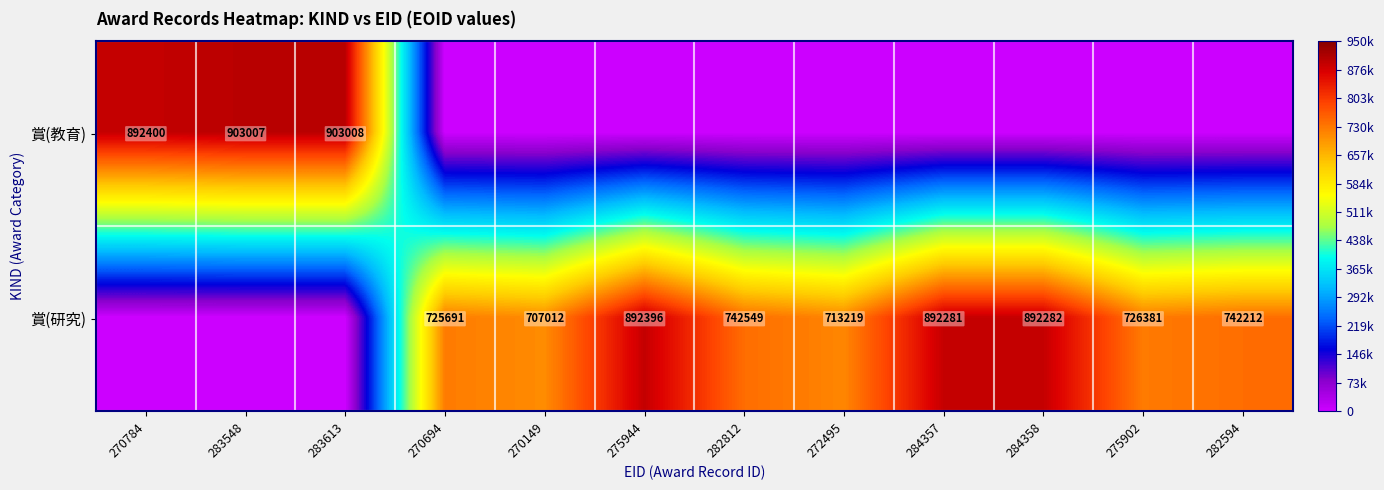

At how many categories does at least one series exceed 589969?

12